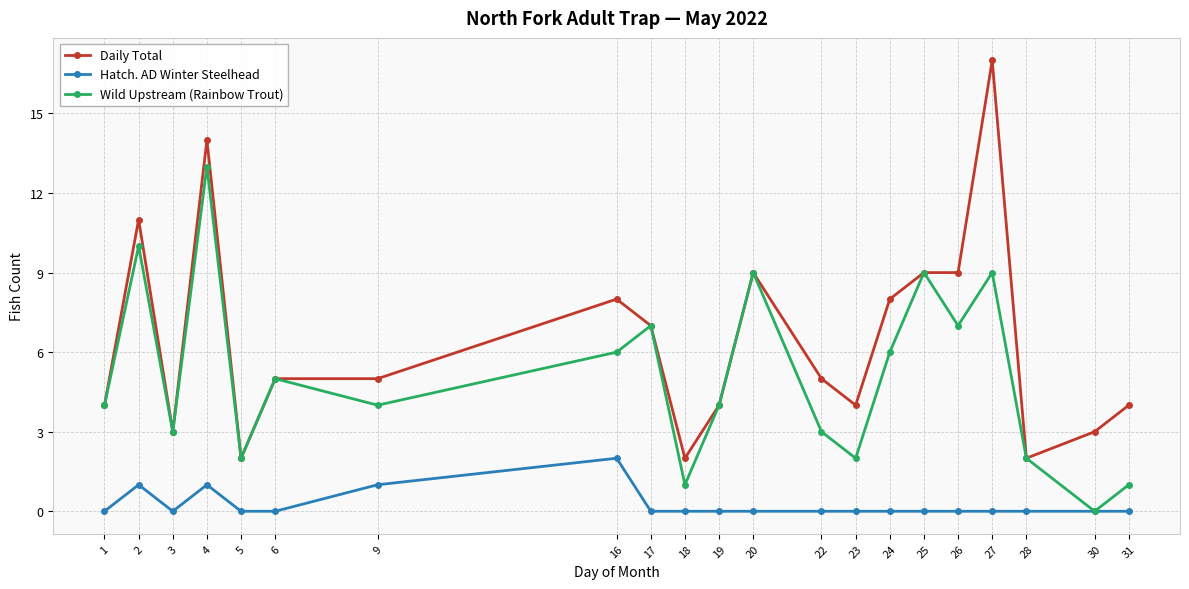

At how many categories does at least one series exceed 16?

1